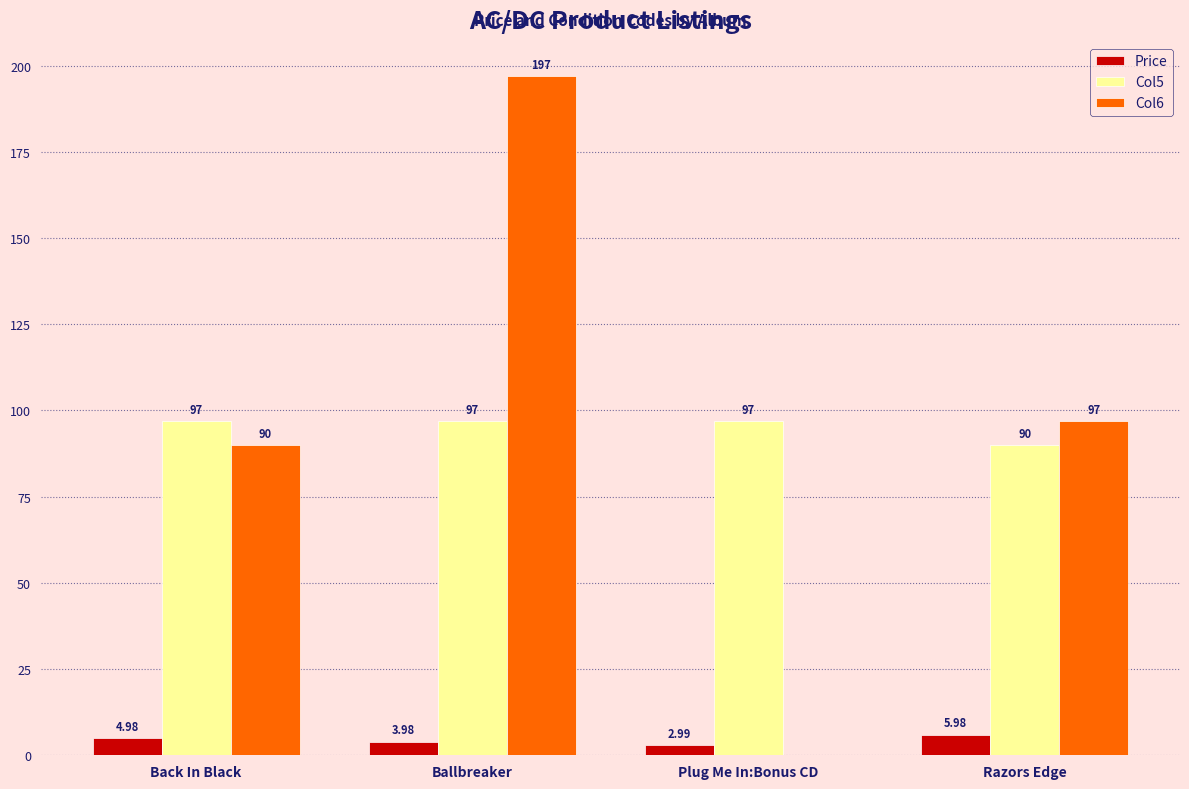

What is the maximum value for Col6?

197.0